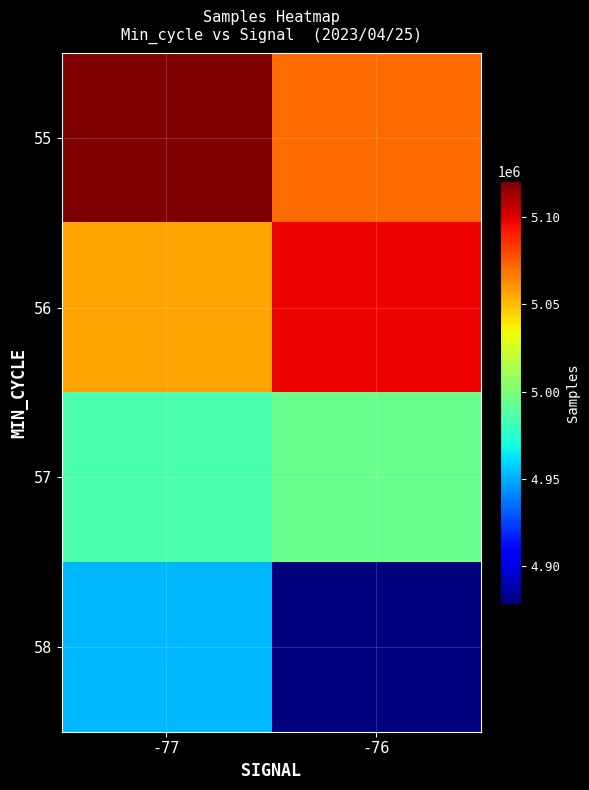

Reading right to left, transcribe all the data shown in this chart.

55: -76=5071210.8	-77=5120397.0
56: -76=5097204.8	-77=5057023.7
57: -76=4993882.5	-77=4984963.3
58: -76=4878687.0	-77=4953064.0